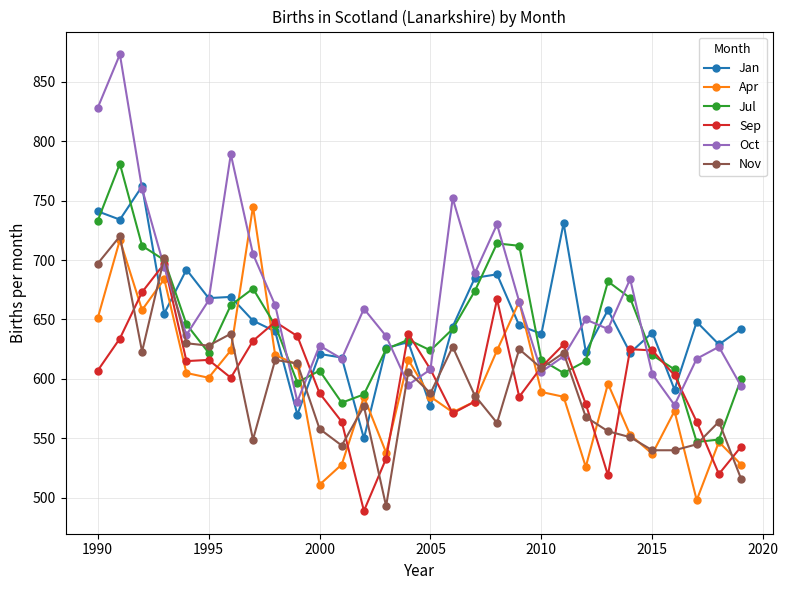

True or false: Apr and Sep cross at least once.

True